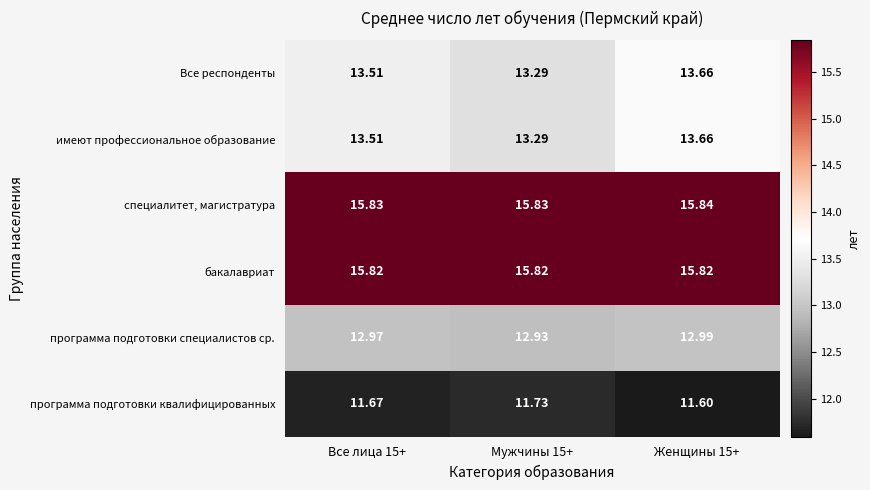

Which series has the largest total across all categories?

специалитет, магистратура